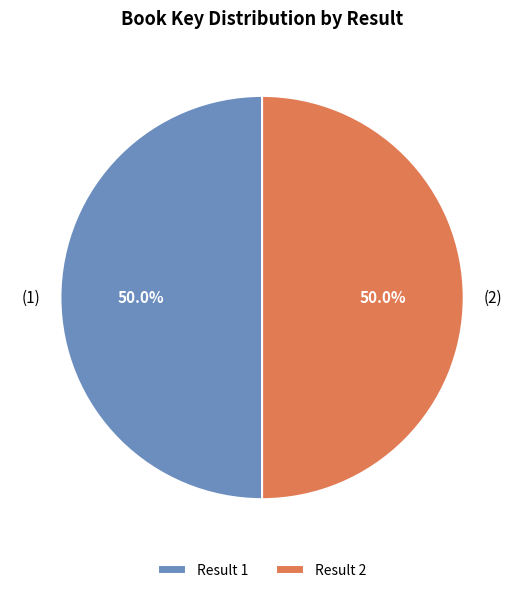

To the nearest percent, what is the average slice percentage?

50%